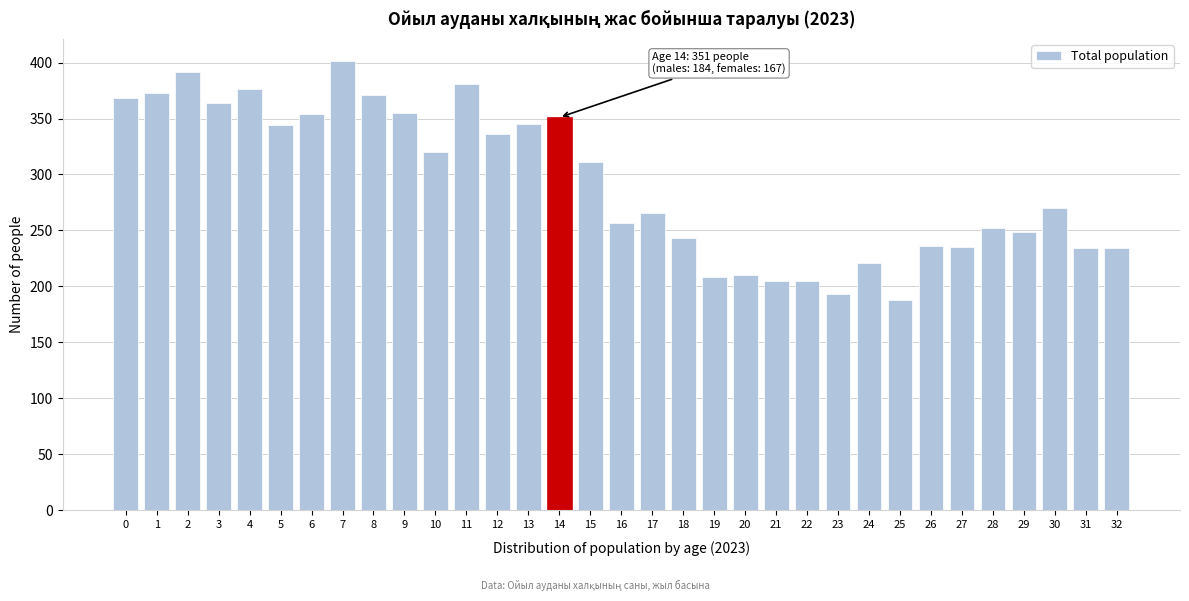

Between 4 and 6, which is larger?

4